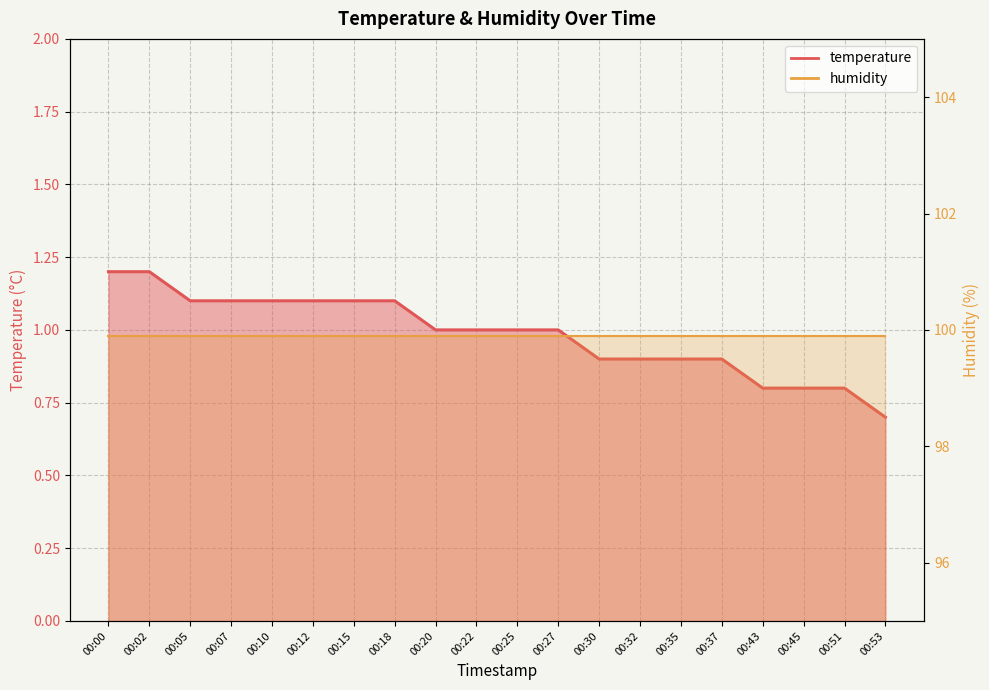

The value at 00:07 is 1.5. True or false?

False